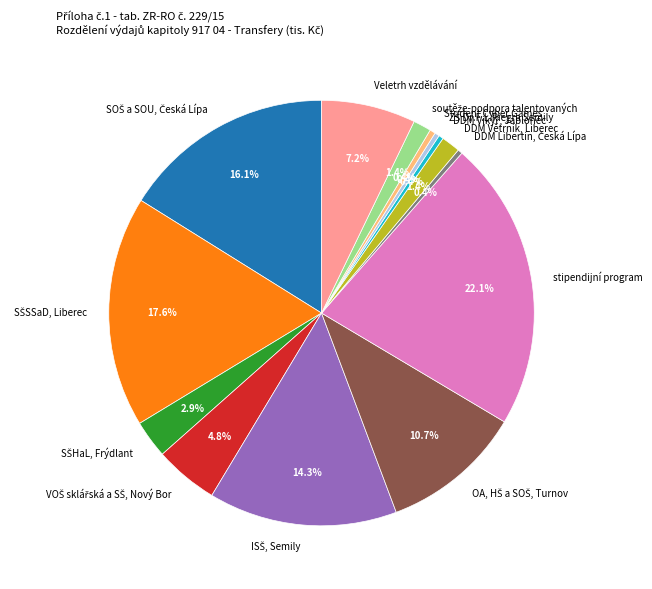

Is there any slice that represents more than half of the pie?

No